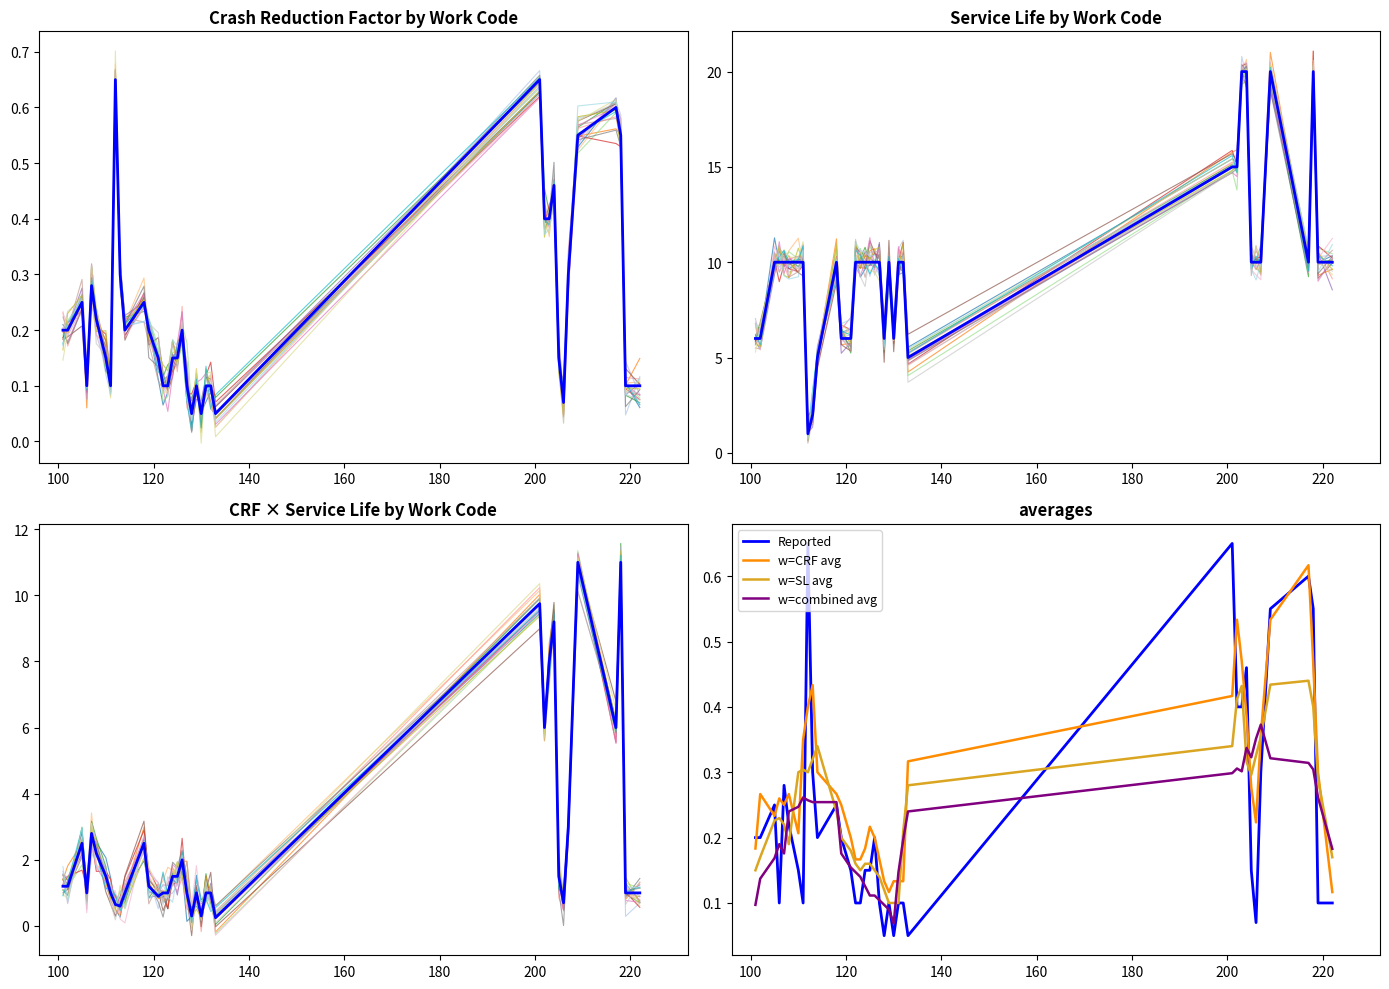

Which label corresponds to the smallest value in the chart?

128